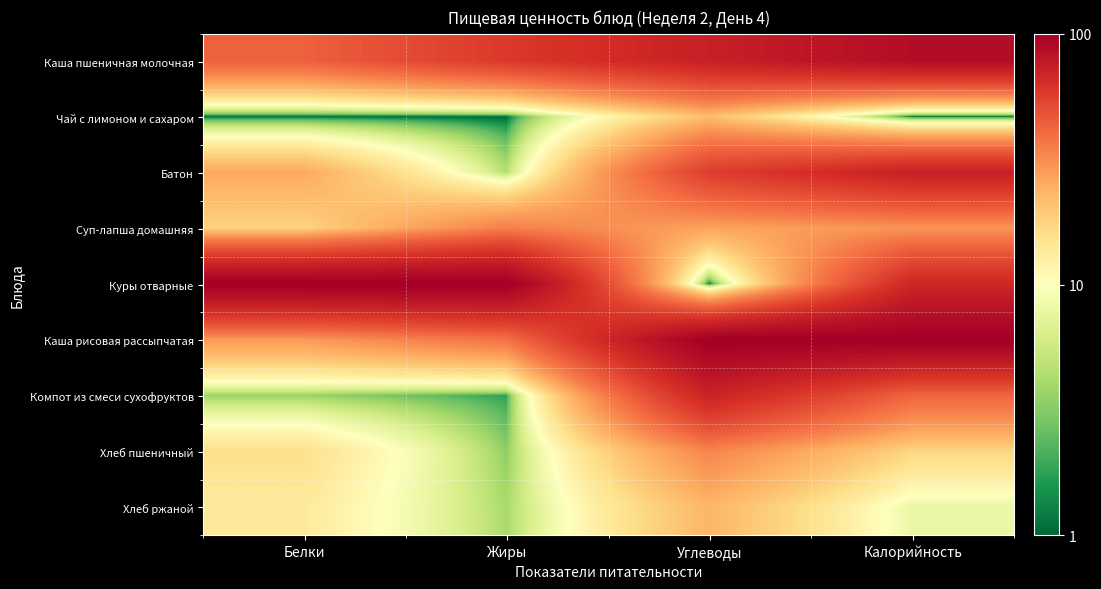

What is the total value across all series at Углеводы?

405.5